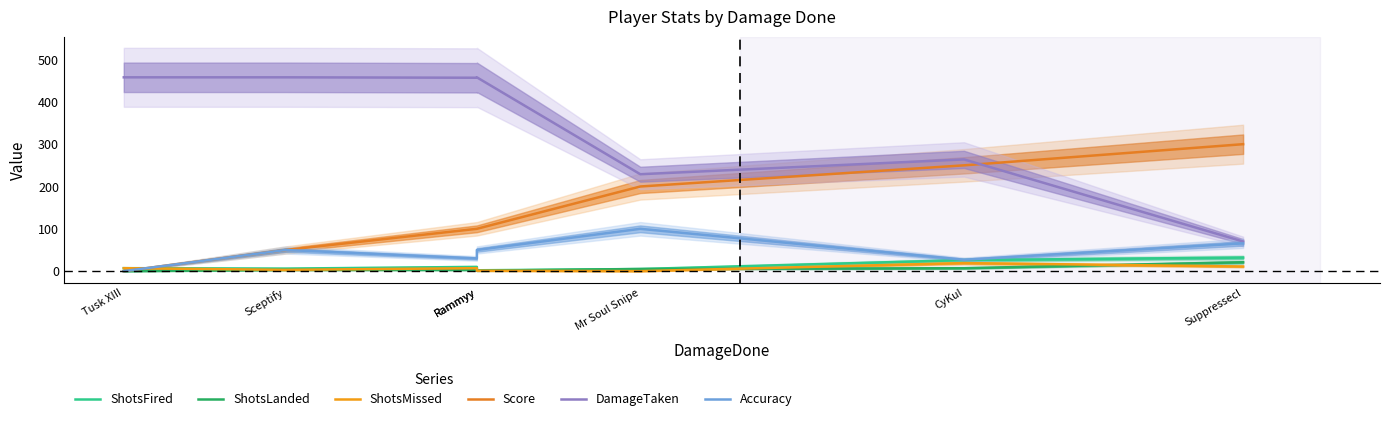

Which series has the largest total across all categories?

DamageTaken